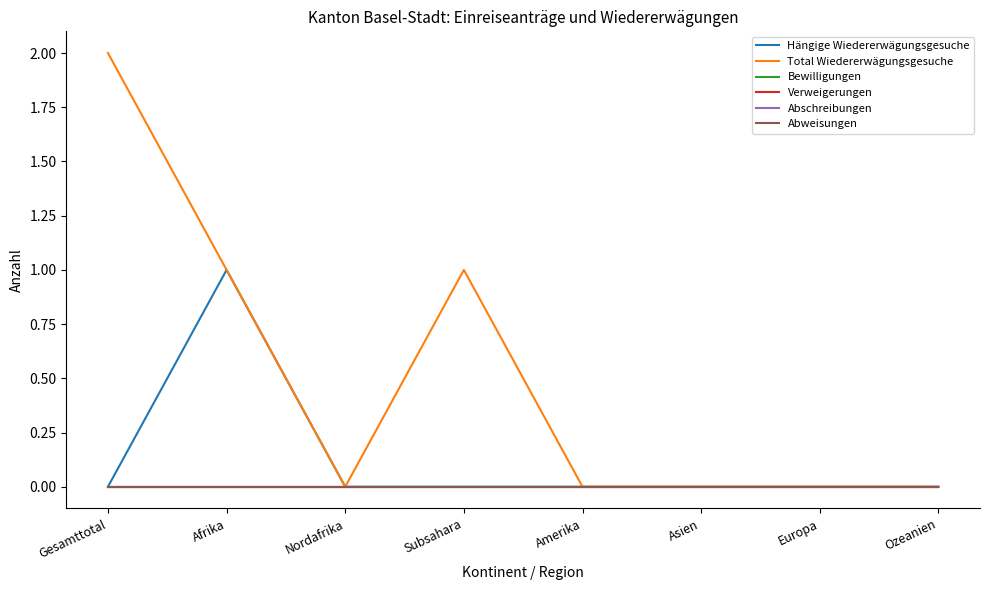

At Gesamttotal, list the series in order from smallest to largest.

Hängige Wiedererwägungsgesuche, Bewilligungen, Verweigerungen, Abschreibungen, Abweisungen, Total Wiedererwägungsgesuche